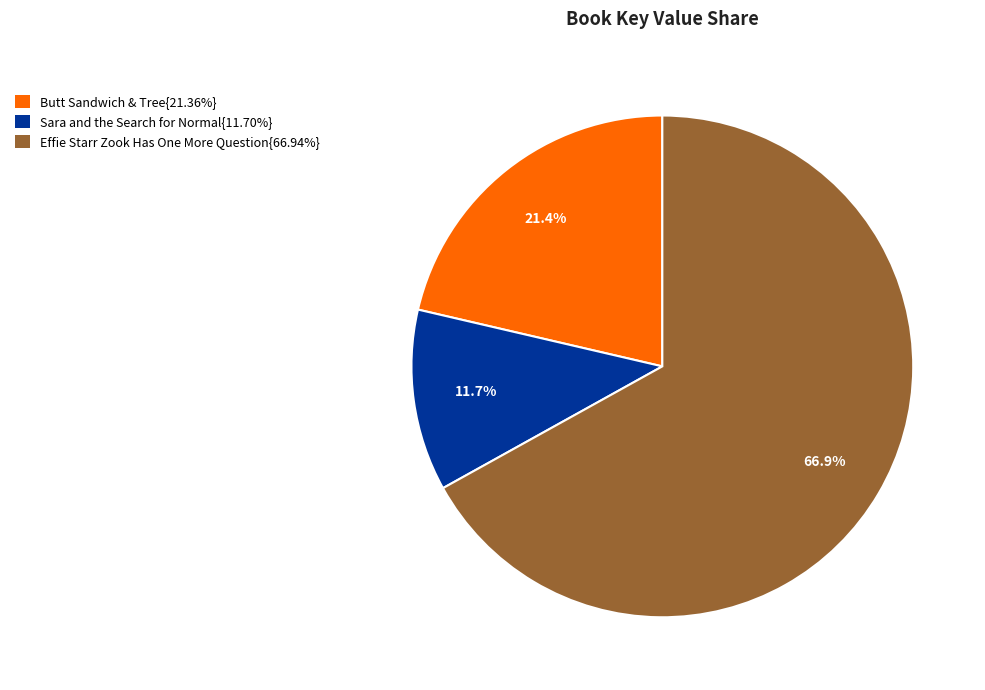

Is there a majority slice in this chart?

Yes